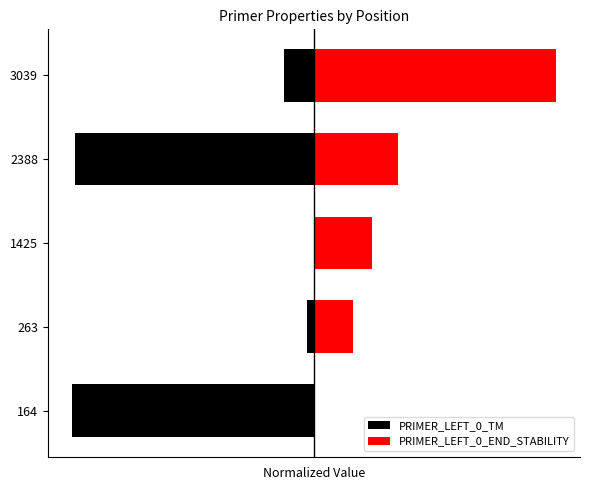

What is the sum of the PRIMER_LEFT_0_TM values at 2388 and 3039?

-11.1